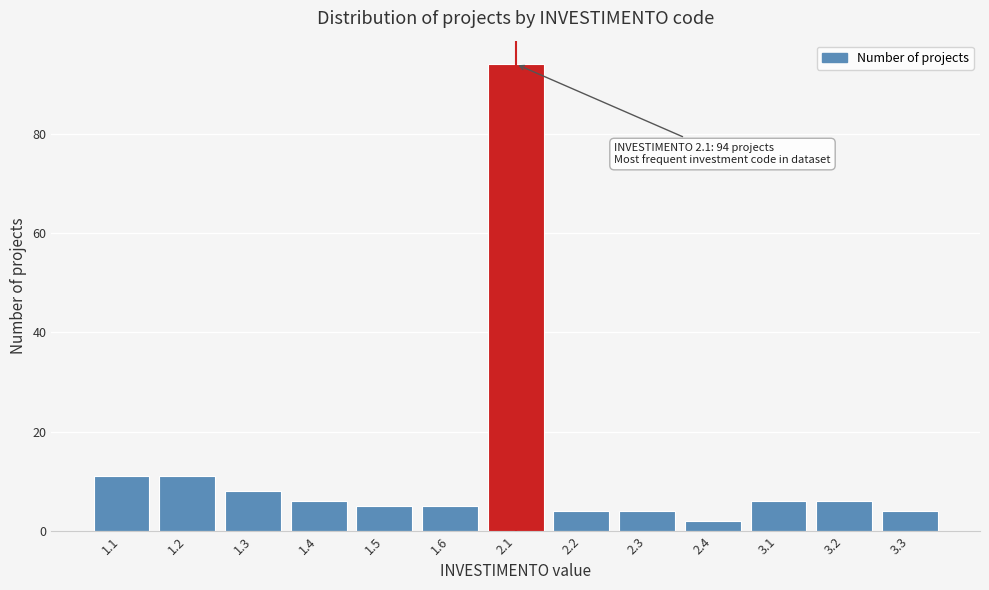

Reading left to right, transcribe all the data shown in this chart.

11	11	8	6	5	5	94	4	4	2	6	6	4